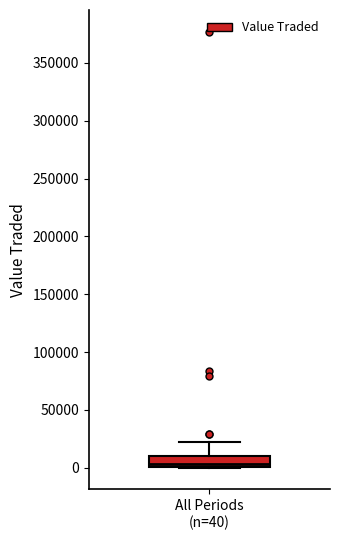

Read this box plot against the y-axis: the position of the median line, the range covered by the box, and the ends of both whiskers. The values are not printed on the chart, so give them approximately, as read against the axis.

median 5000, box 0 to 10000, whiskers 0 to 20000